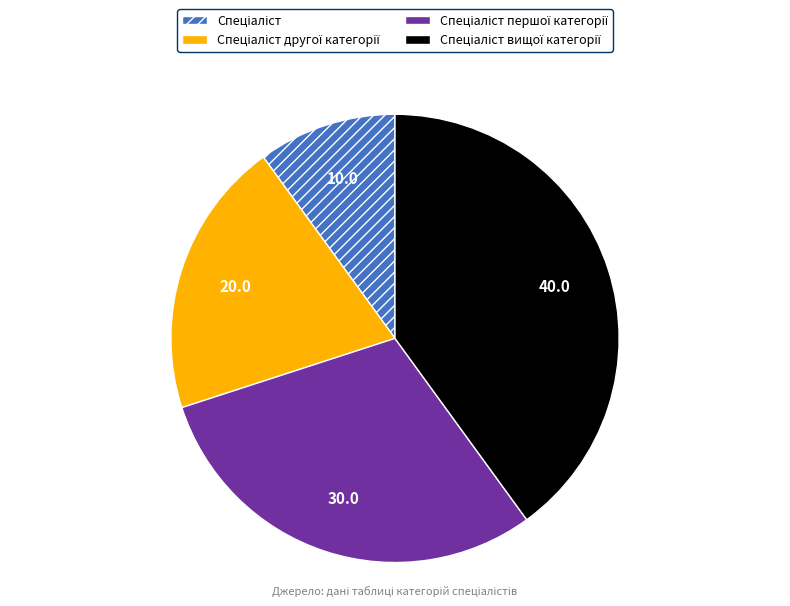

Does any single category account for the majority?

No